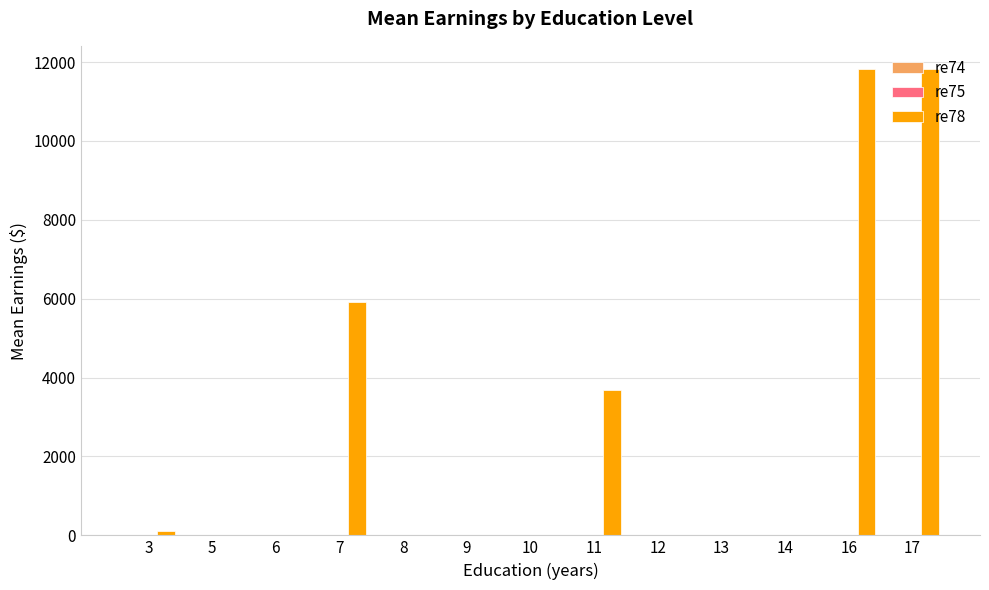

What is the greatest value displayed?

11821.8